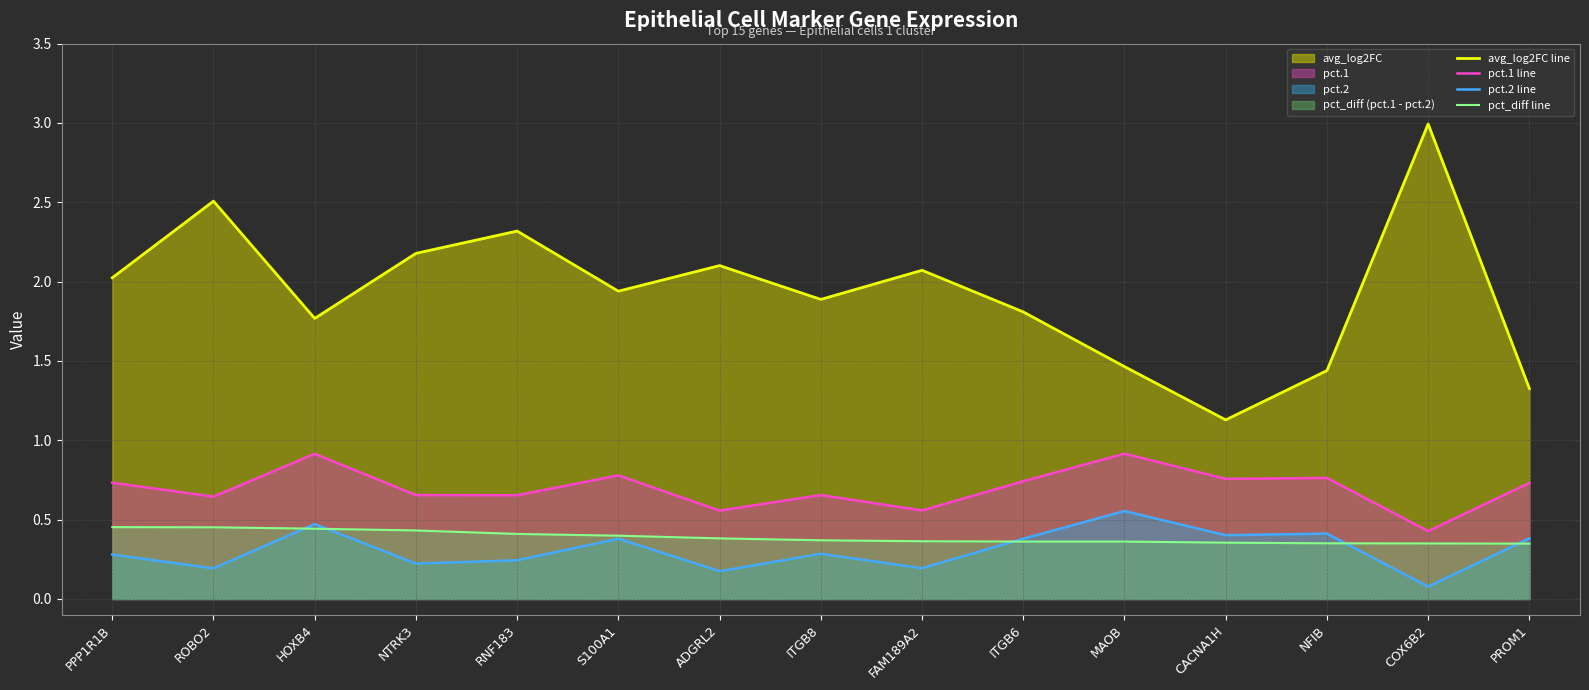

What is the sum of all pct_diff line values?

5.8